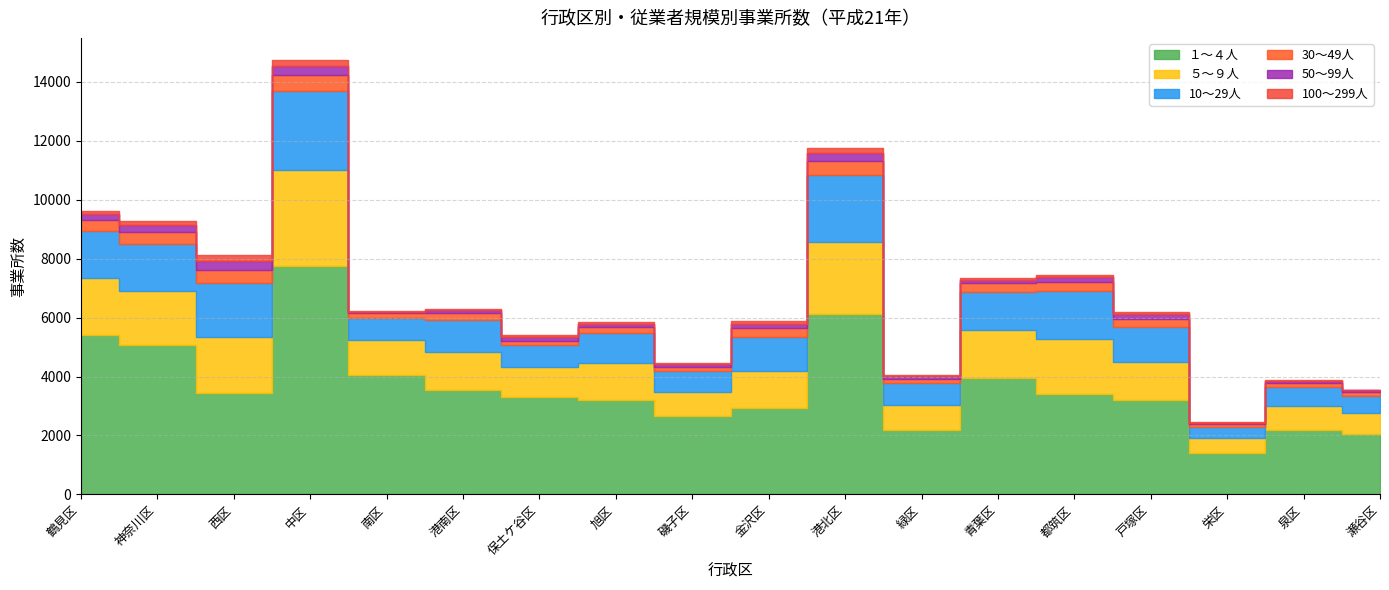

In 30～49人, how many points are lower than both neighbors (excluding endpoints)?

5